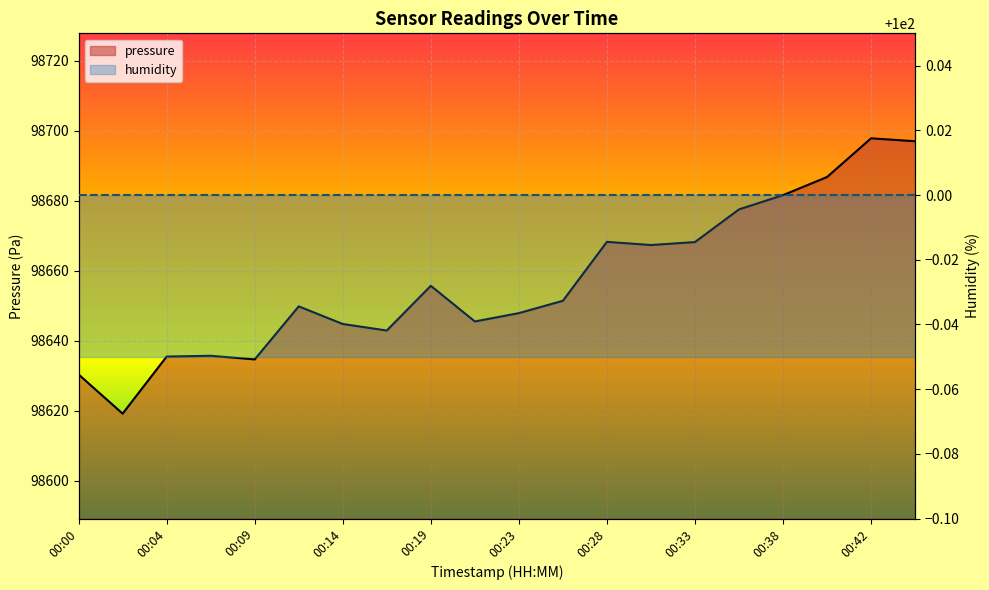

List the labels in order of value, smallest first.

00:02, 00:00, 00:09, 00:04, 00:07, 00:16, 00:14, 00:21, 00:23, 00:12, 00:26, 00:19, 00:31, 00:33, 00:28, 00:35, 00:38, 00:40, 00:45, 00:42